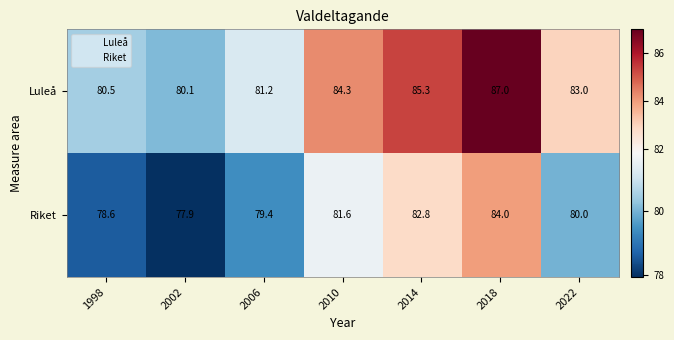

True or false: Luleå has a value of 84.3 at 2010.

True